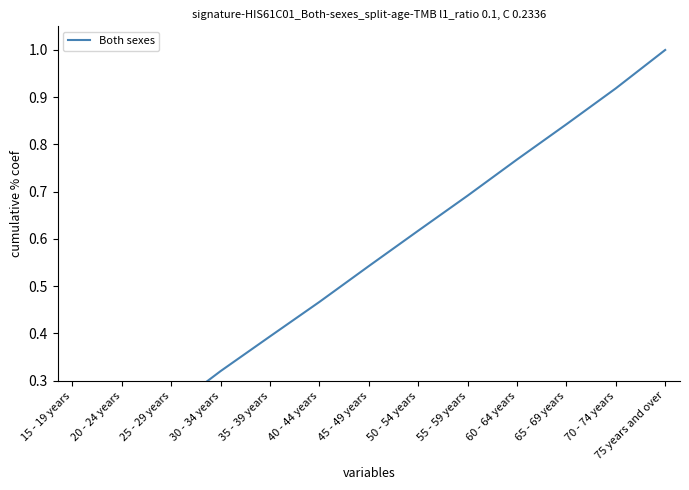

What is the smallest value displayed?

0.1